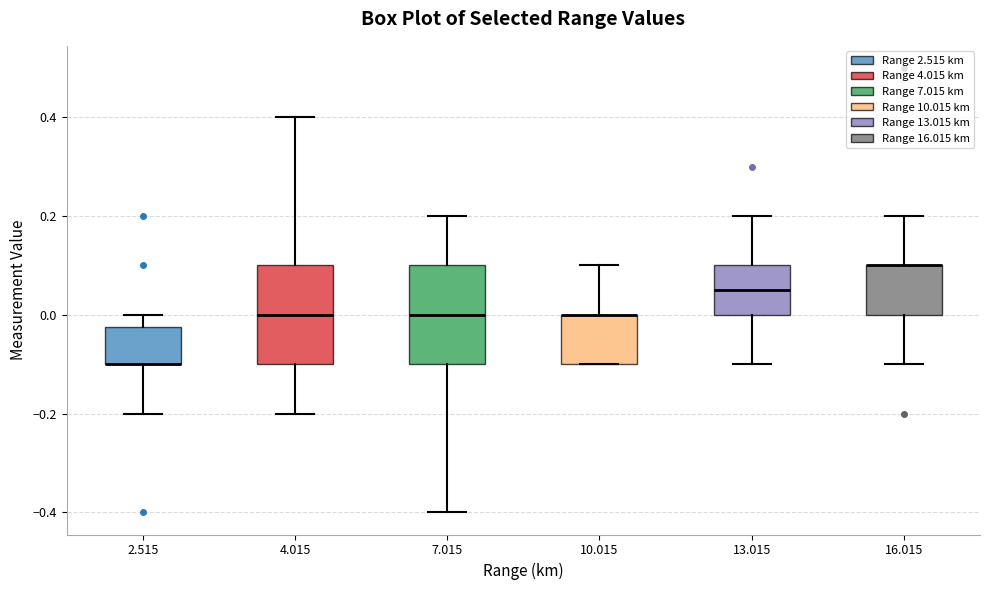

Where is the lower edge of the box at x = 2.515 on the y-axis? The values are not printed on the chart, so give them approximately, as read against the axis.

-0.10